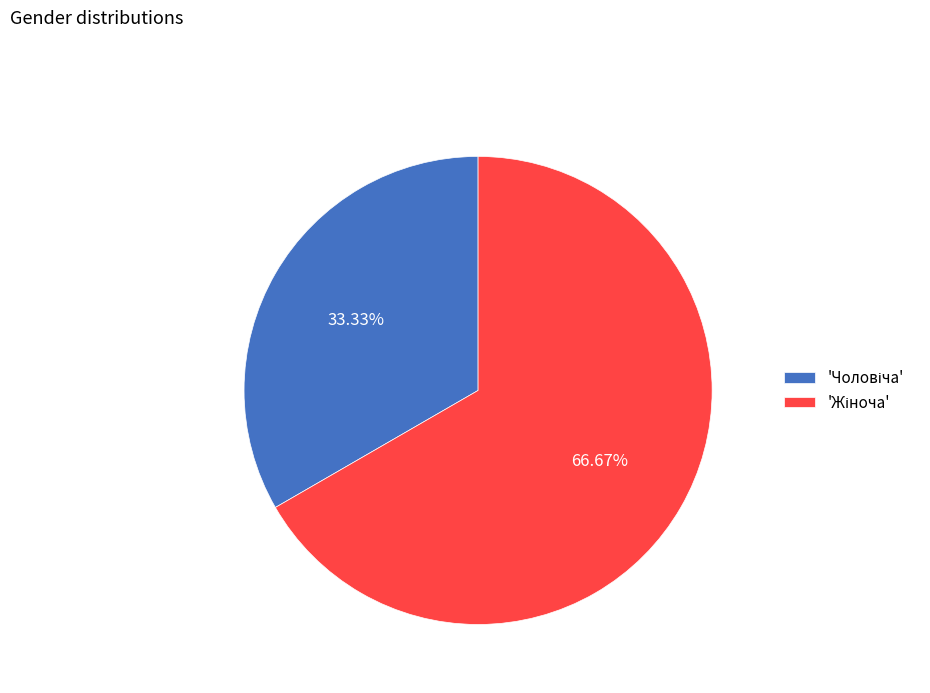

Count the number of slices in the pie.

2